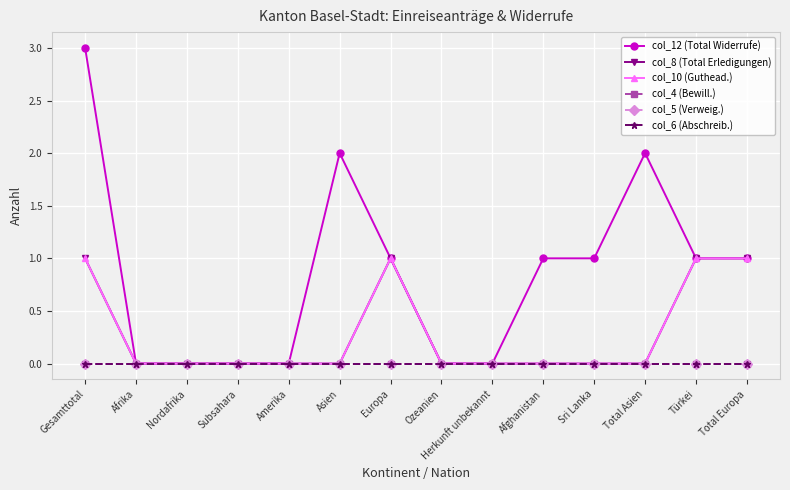

Is this an area chart (filled region under the line)?

No